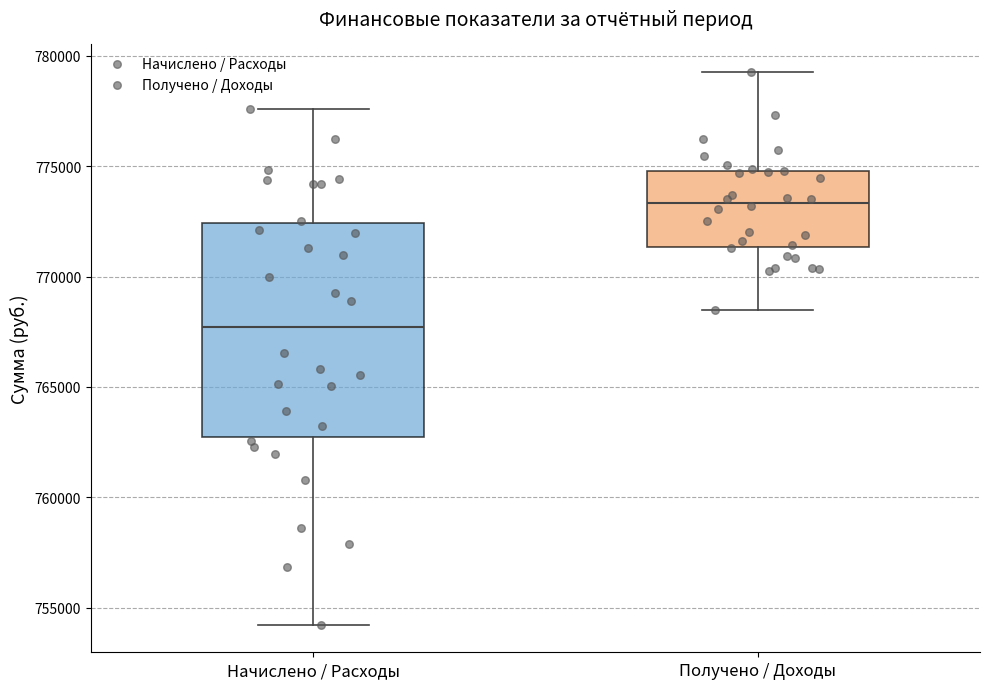

Comparing the boxes themselves (not the whiskers), which one is the tallest?

Начислено / Расходы